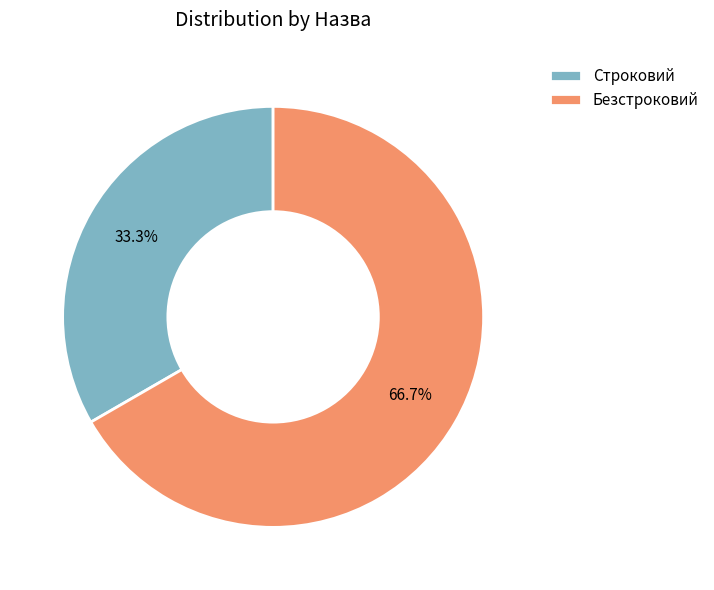

Rank the categories by value from lowest to highest.

Строковий, Безстроковий